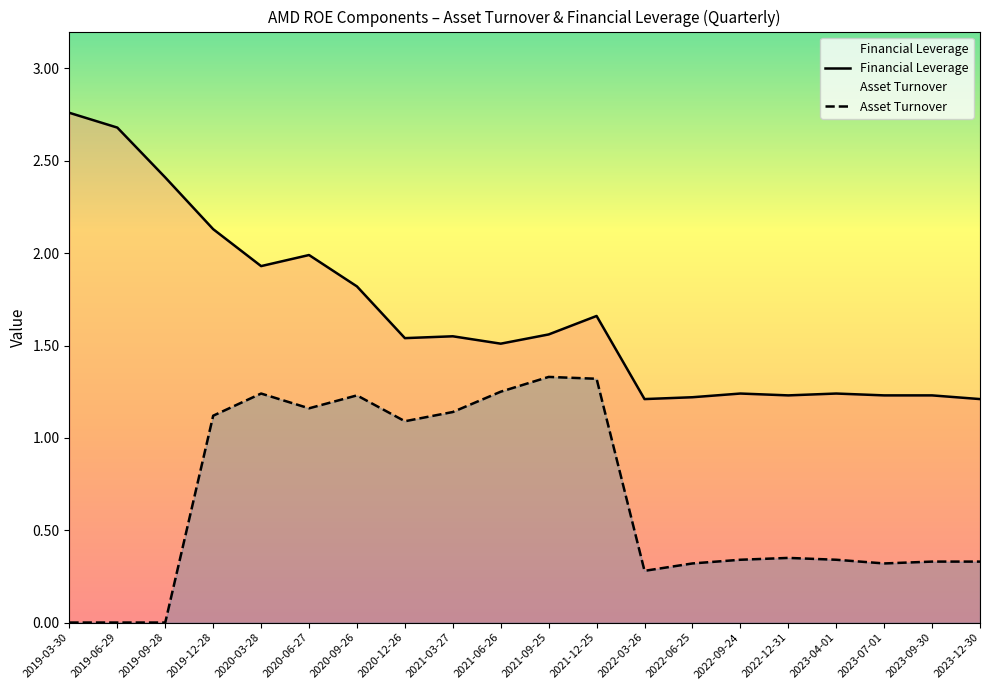

Reading left to right, transcribe all the data shown in this chart.

Financial Leverage: 2.8	2.7	2.4	2.1	1.9	2.0	1.8	1.5	1.6	1.5	1.6	1.7	1.2	1.2	1.2	1.2	1.2	1.2	1.2	1.2
Asset Turnover: 0.0	0.0	0.0	1.1	1.2	1.2	1.2	1.1	1.1	1.2	1.3	1.3	0.3	0.3	0.3	0.3	0.3	0.3	0.3	0.3